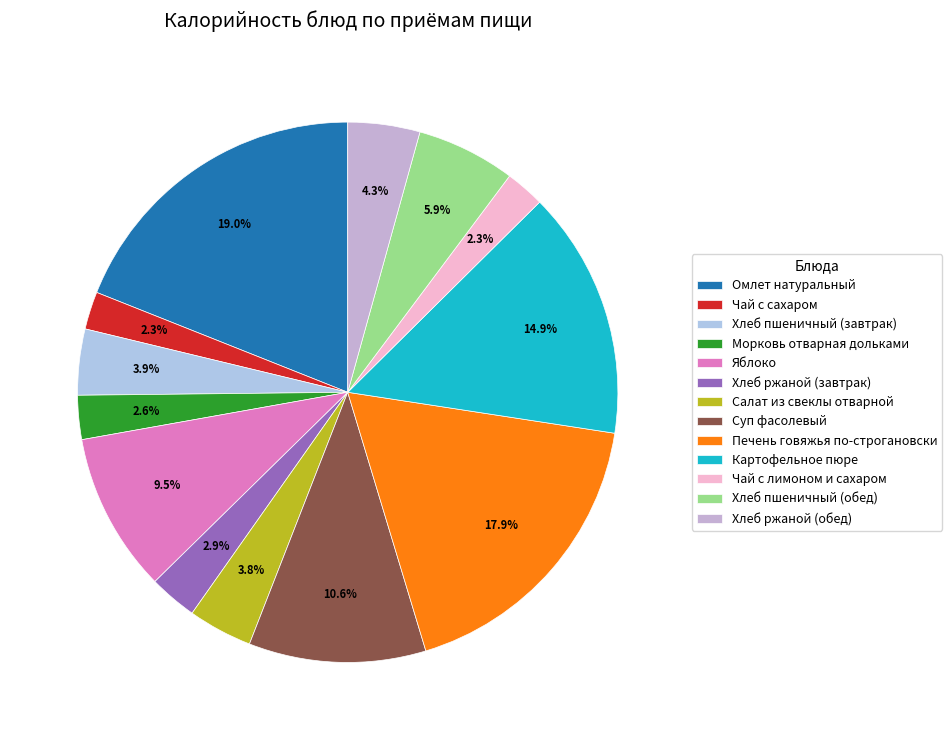

Between Суп фасолевый and Картофельное пюре, which is larger?

Картофельное пюре